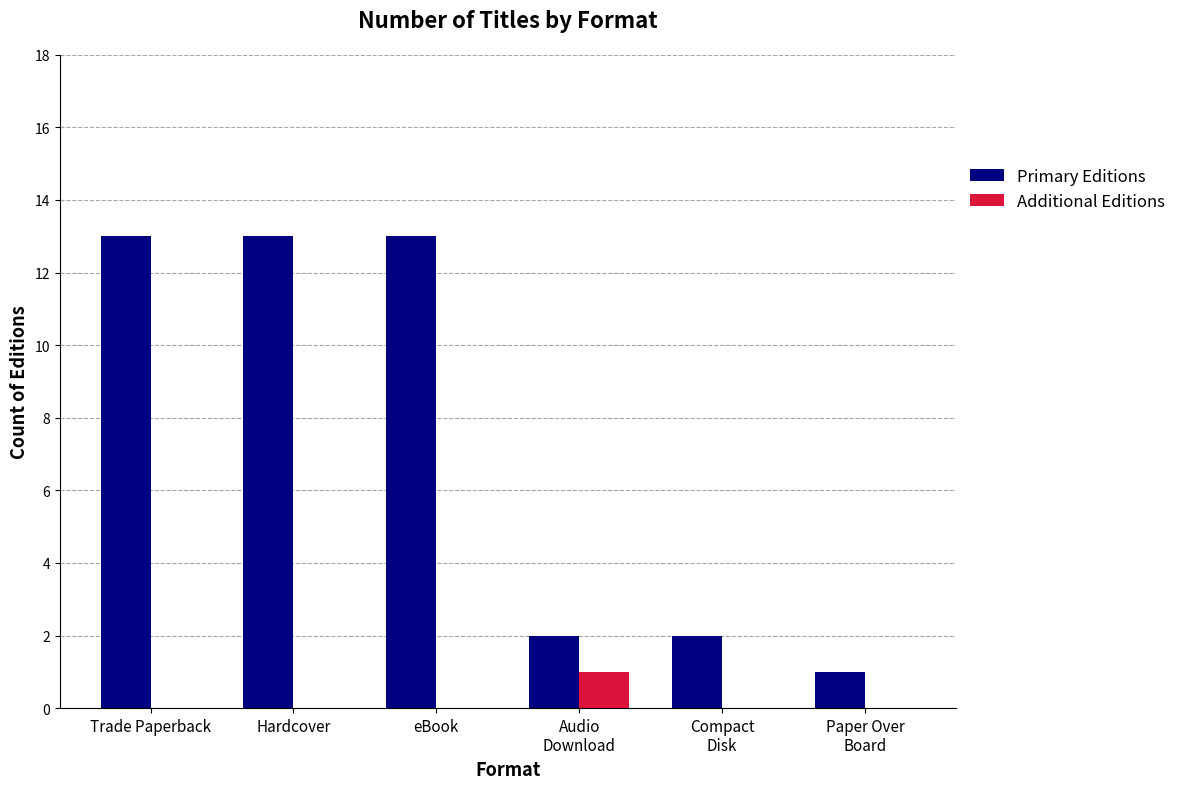

What are all the series names shown in the legend?

Primary Editions, Additional Editions